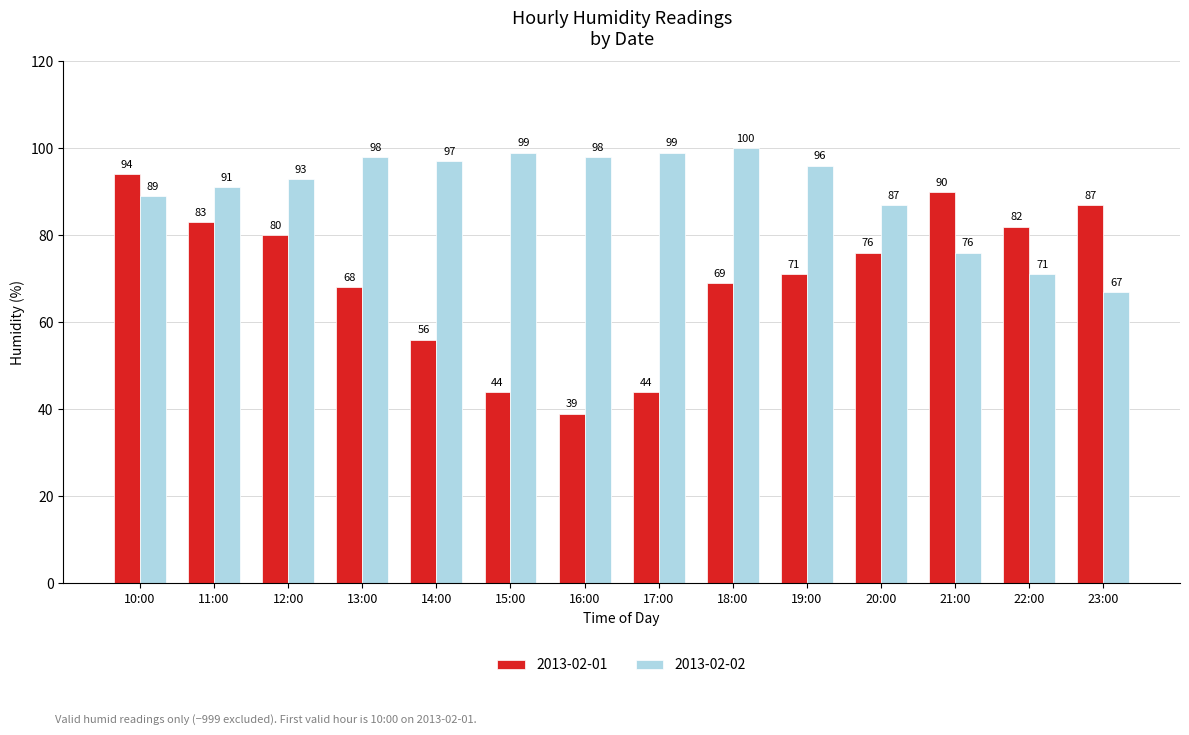

What is the minimum value for 2013-02-02?

67